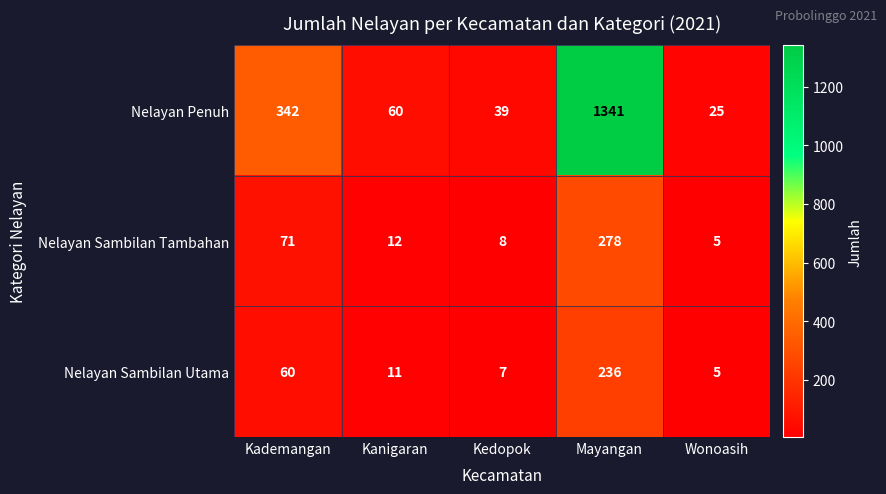

Count the number of categories in the chart.

5